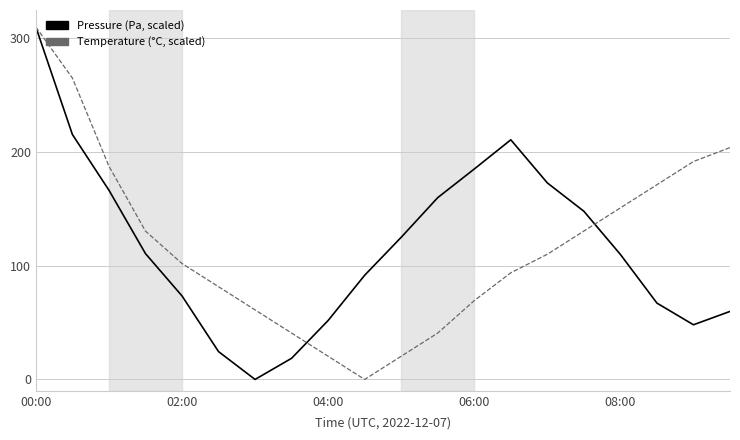

What is the greatest value displayed?

310.0